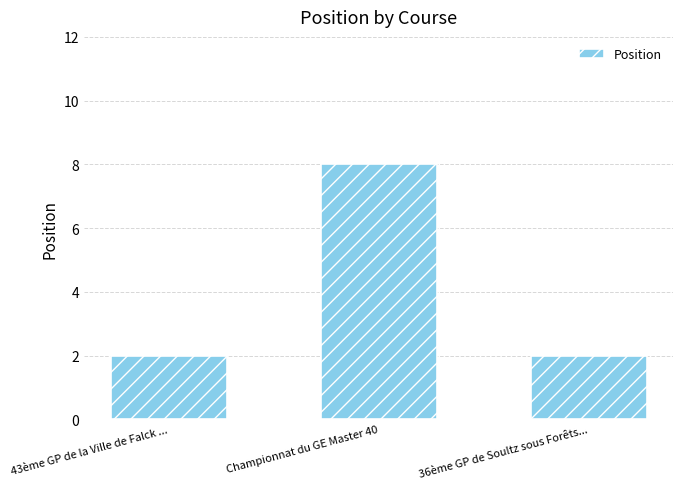

What is the sum of the values at Championnat du GE Master 40 and 43ème GP de la Ville de Falck ...?

10